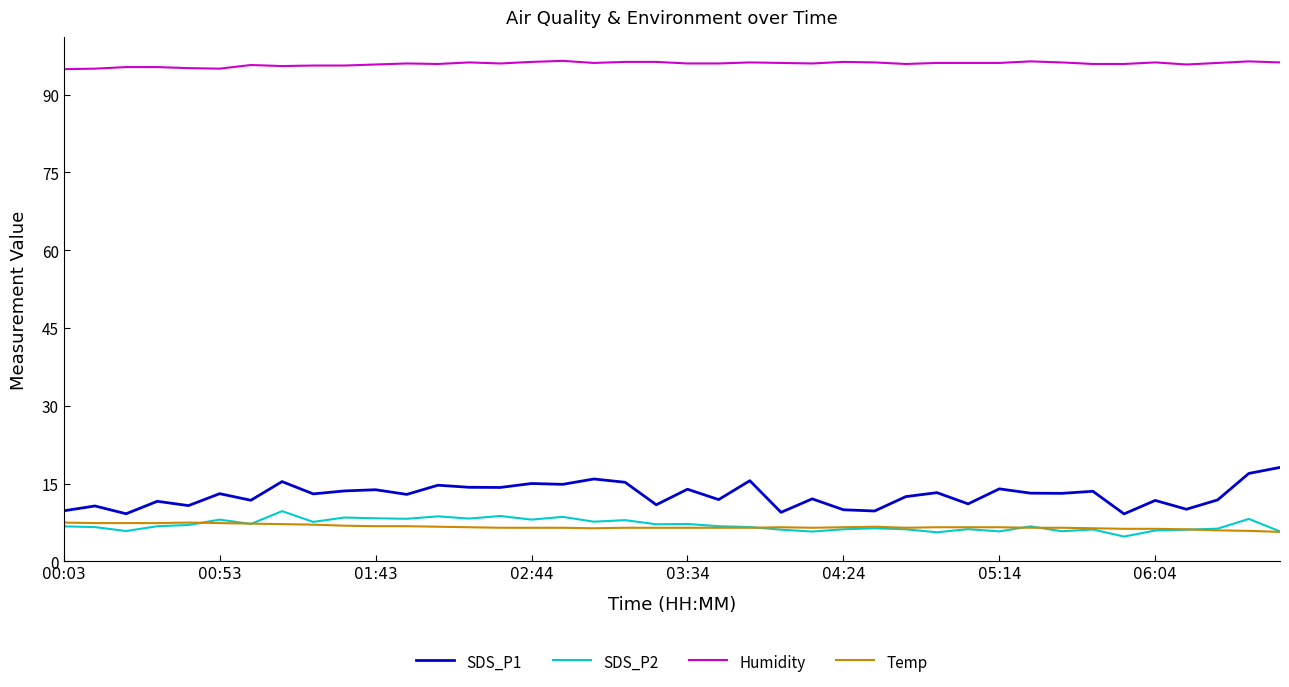

True or false: SDS_P2 and Humidity intersect in this chart.

False